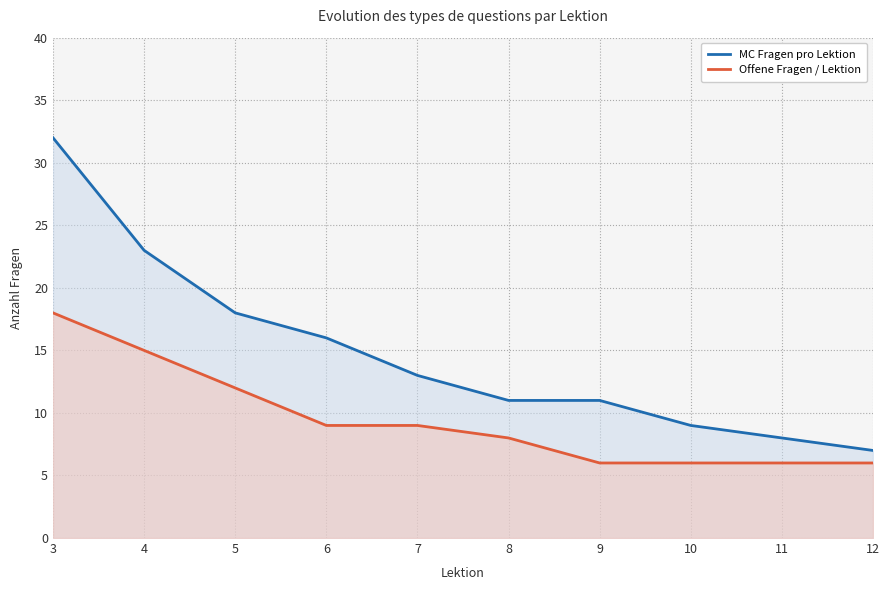

At 4, list the series in order from largest to smallest.

MC Fragen pro Lektion, Offene Fragen / Lektion